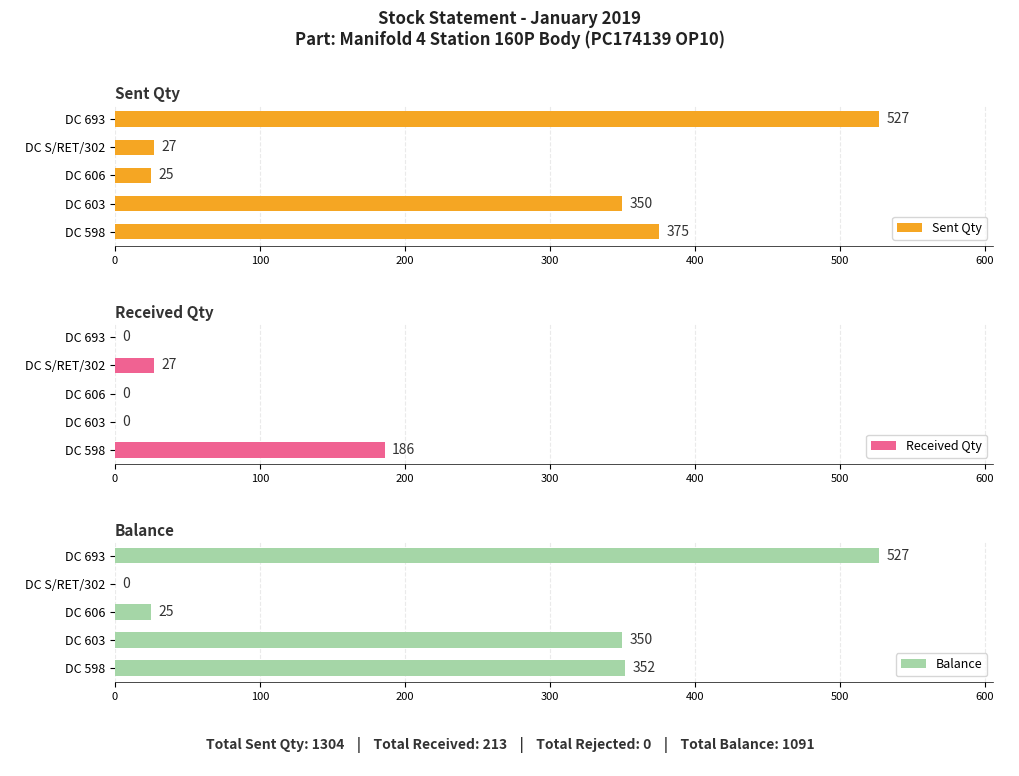

What are all the series names shown in the legend?

Sent Qty, Received Qty, Balance